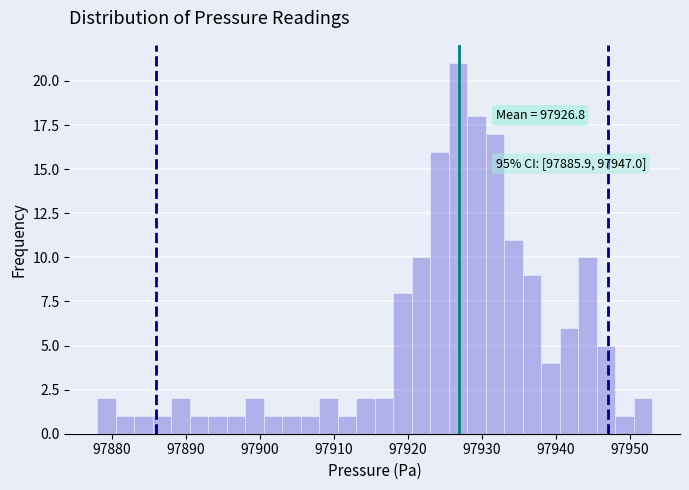

Read against the x-axis, roughly where is the centre of the tallest bar?

97927